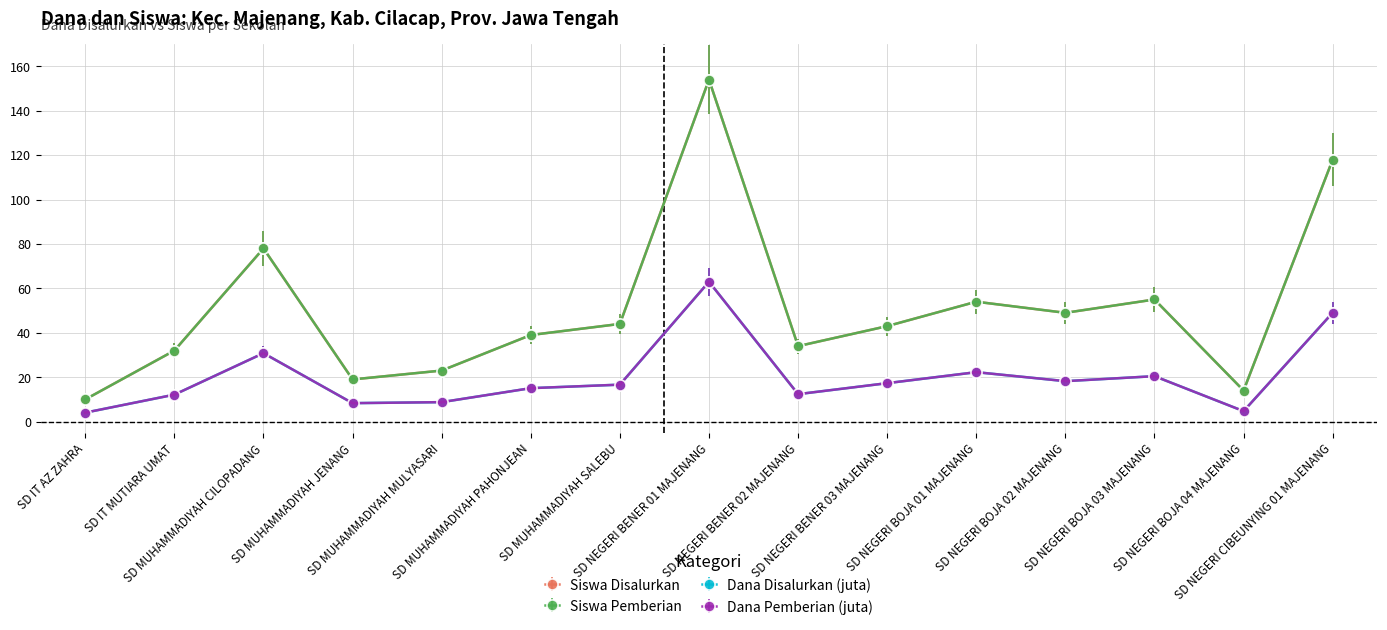

Is this an area chart (filled region under the line)?

No